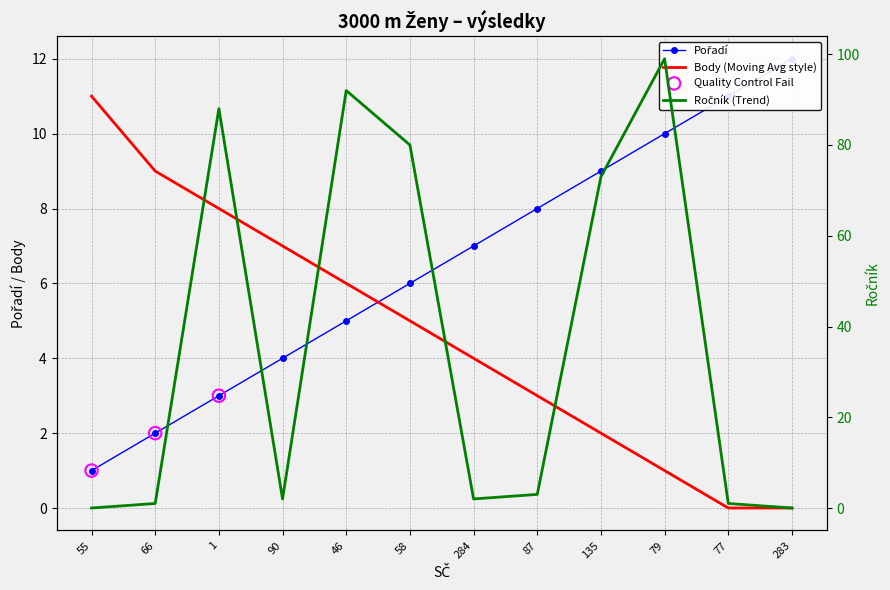

Which series contains the highest Y value?

Ročník